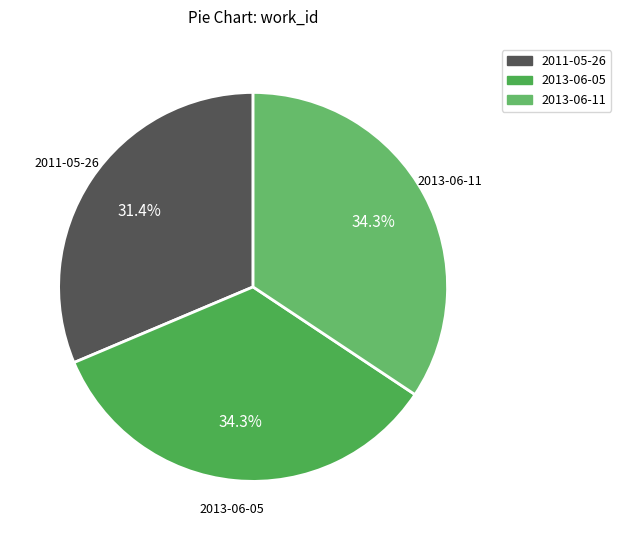

Approximately how many times larger is the value at 2013-06-11 compared to 2013-06-05?

1.0